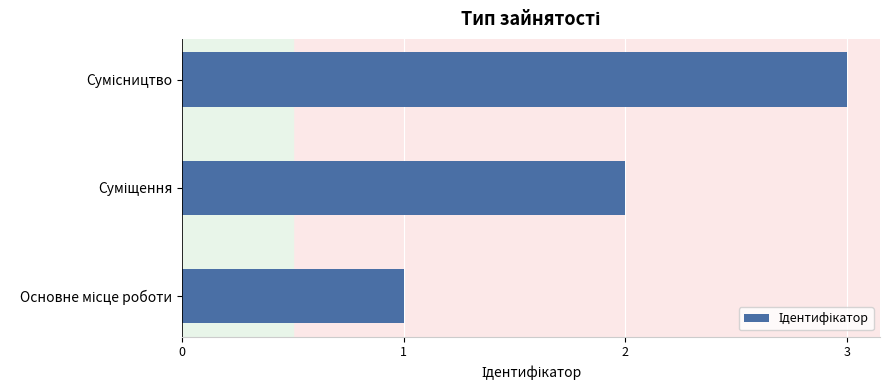

What is the maximum value shown in the chart?

3